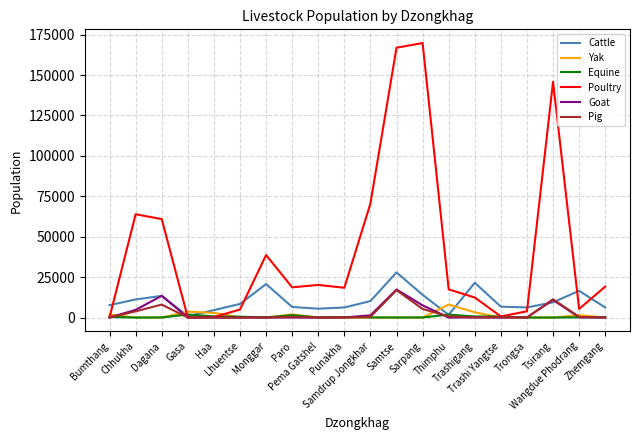

What is the greatest value displayed?

169781.5